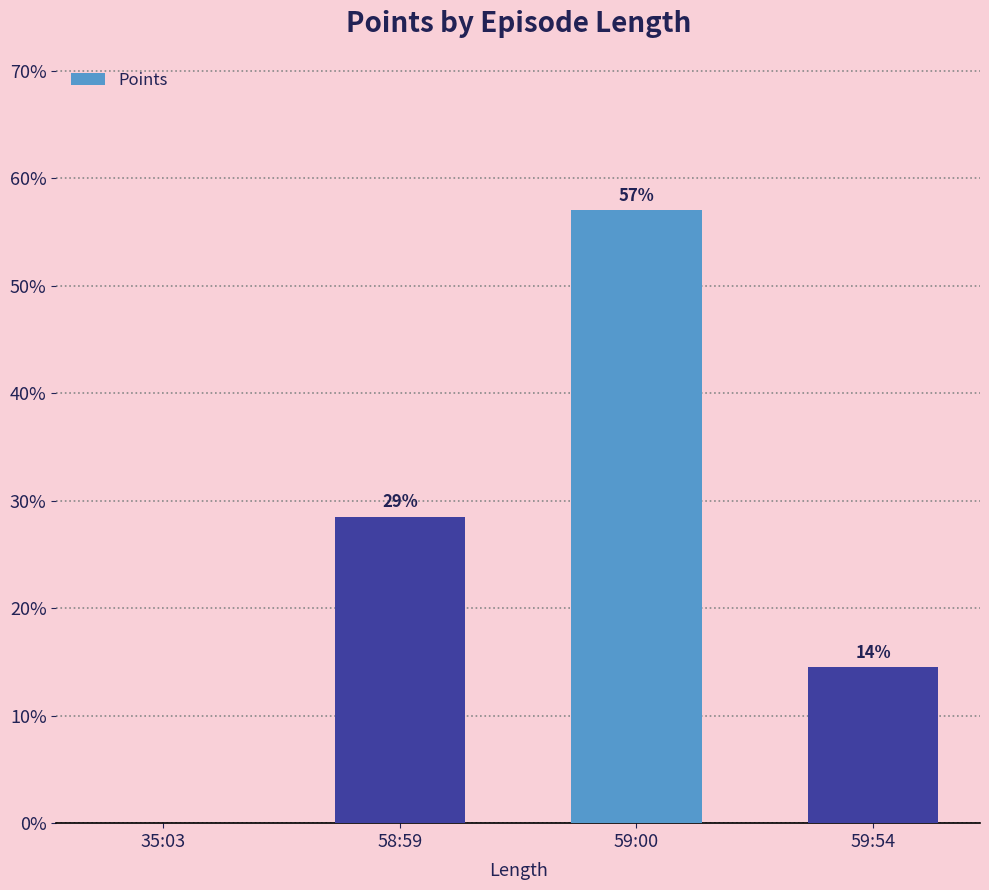

Are the bars horizontal?

No